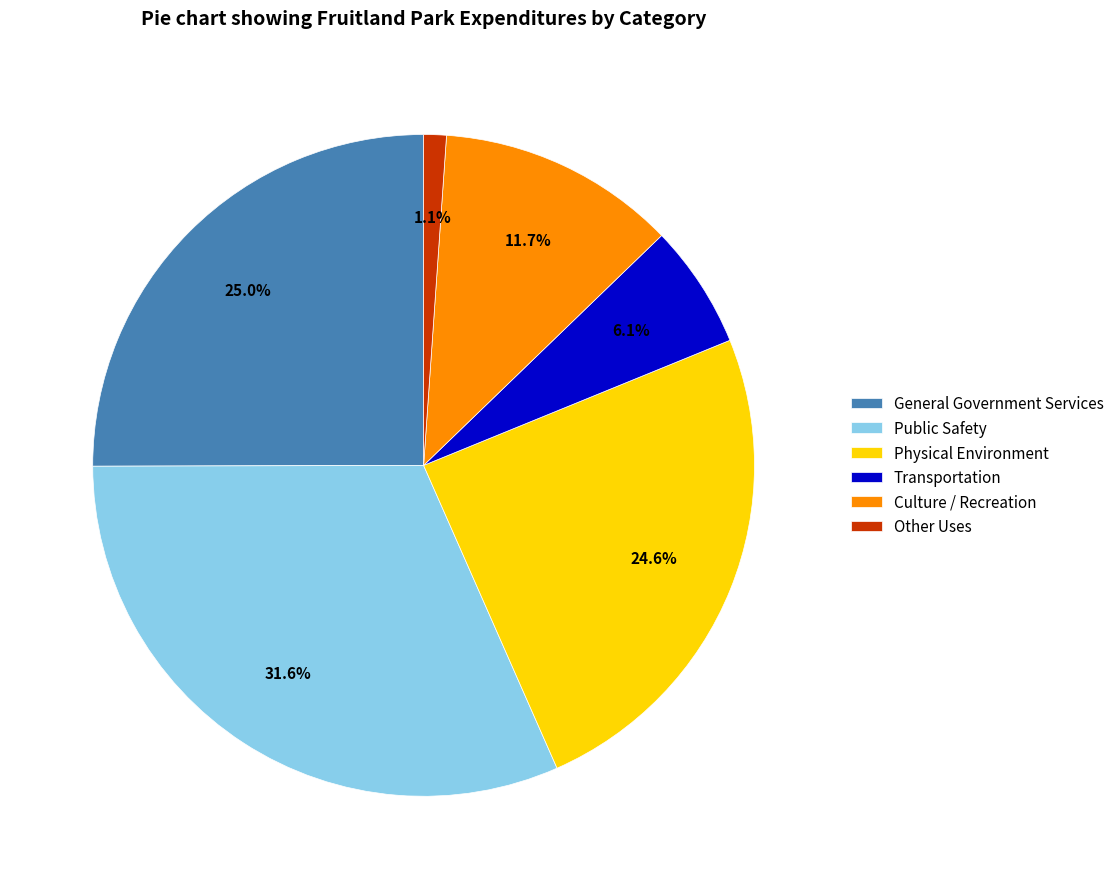

To the nearest percent, what is the combined percentage of General Government Services and Physical Environment?

50%